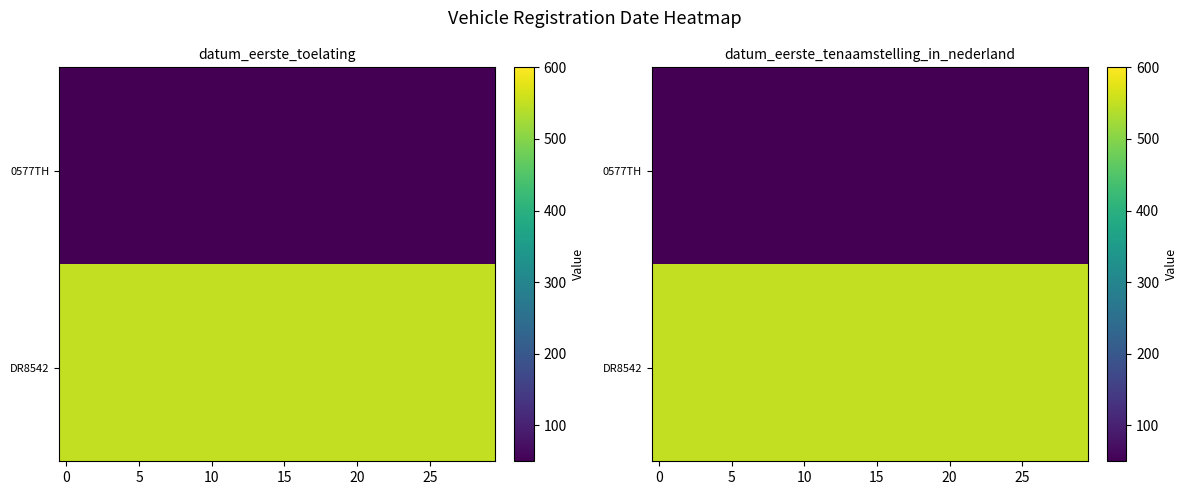

At how many categories does at least one series exceed 59?

30